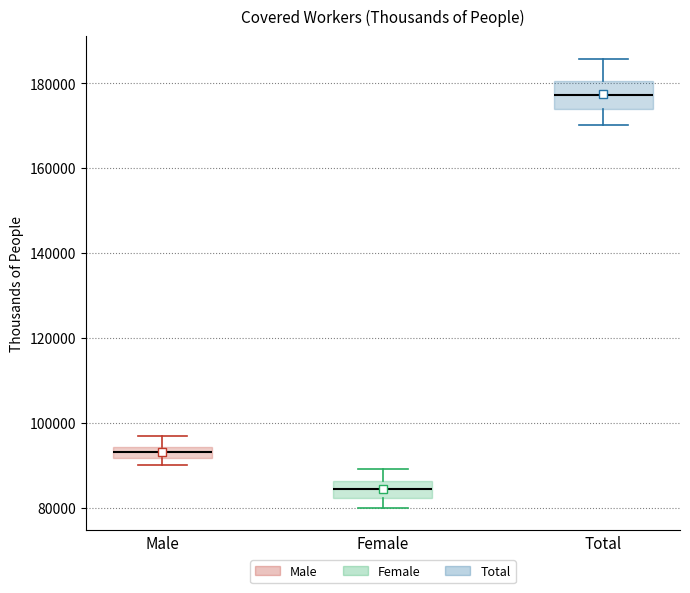

Which box has the lowest median line?

Female